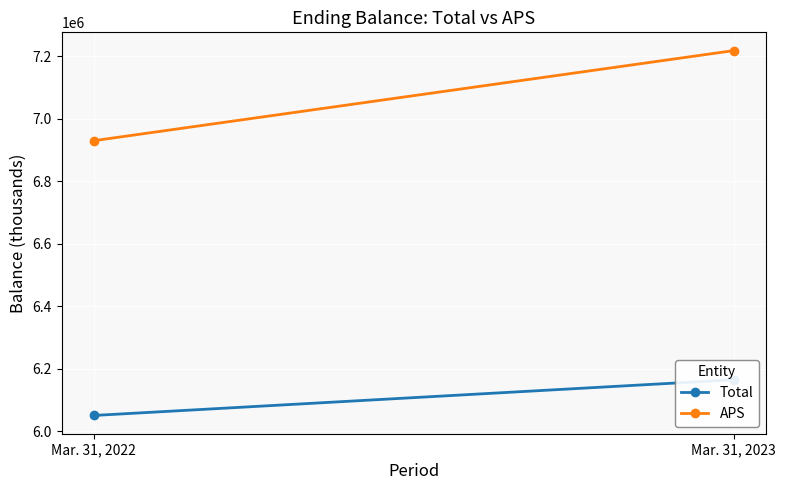

Where is APS nearest to the value 7074087?

Mar. 31, 2022